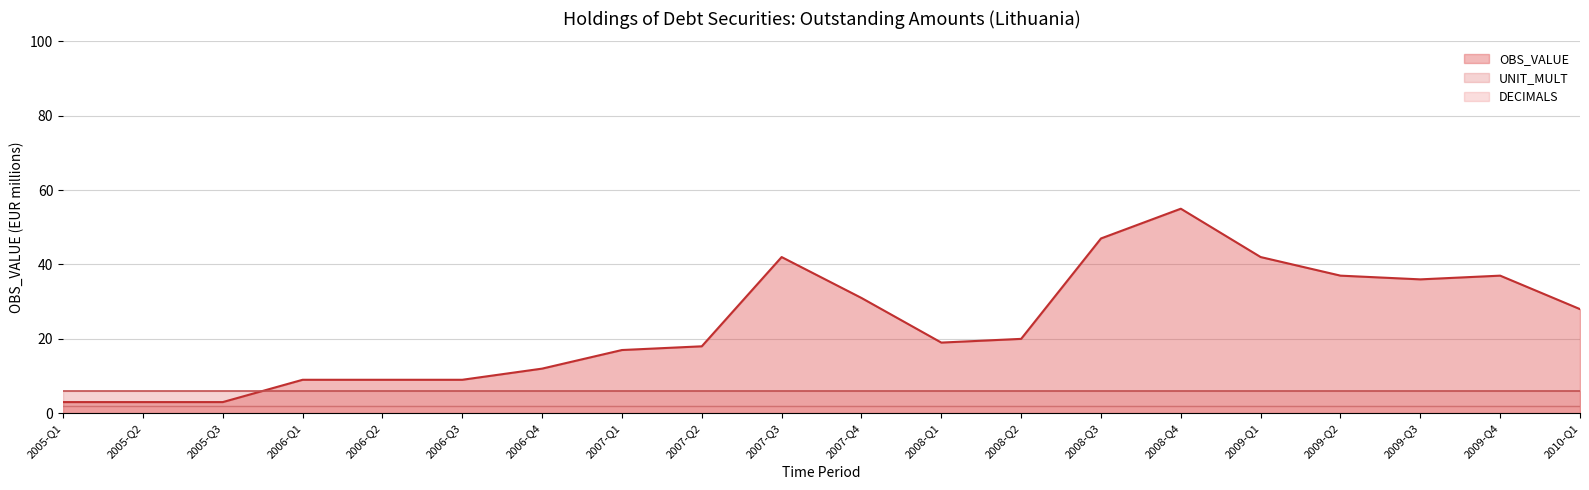

Between 2007-Q3 and 2009-Q2, which is larger?

2007-Q3